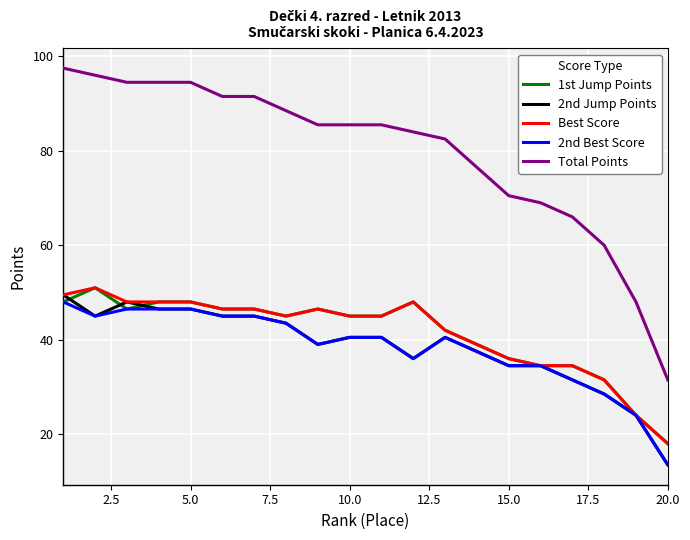

Which series has the widest spread of values?

Total Points